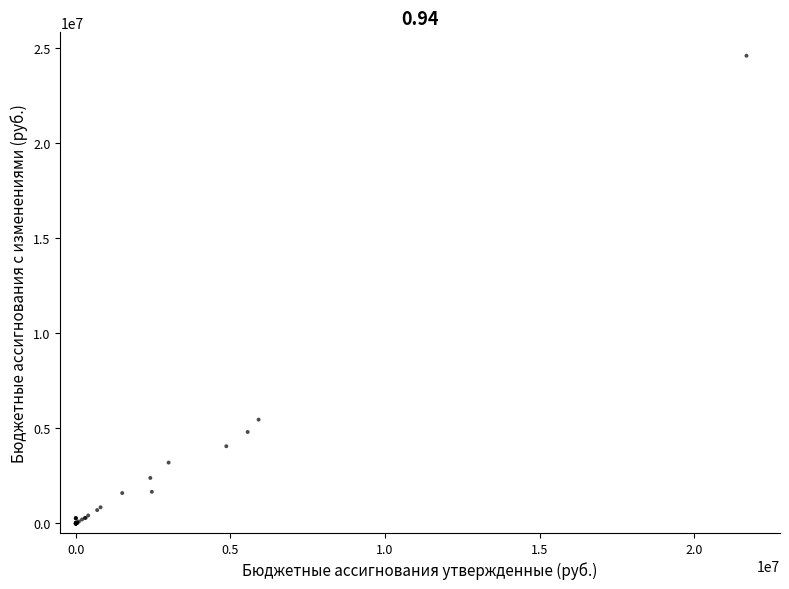

What Y value in the scatter plot is closest to 12292062?

5460082.6